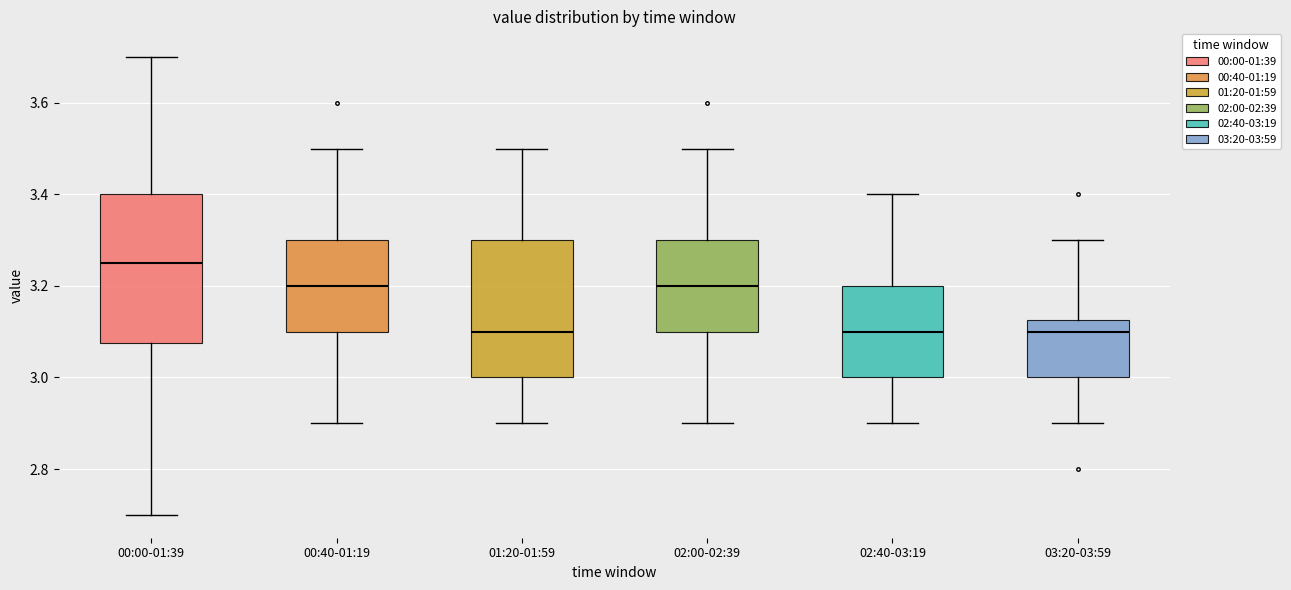

Reading left to right, read every box against the y-axis: the position of its median line, the range the box covers, and the ends of its whiskers. The values are not printed on the chart, so give them approximately, as read against the axis.

00:00-01:39: median 3.26, box 3.08 to 3.40, whiskers 2.70 to 3.70
00:40-01:19: median 3.20, box 3.10 to 3.30, whiskers 2.90 to 3.50
01:20-01:59: median 3.10, box 3.00 to 3.30, whiskers 2.90 to 3.50
02:00-02:39: median 3.20, box 3.10 to 3.30, whiskers 2.90 to 3.50
02:40-03:19: median 3.10, box 3.00 to 3.20, whiskers 2.90 to 3.40
03:20-03:59: median 3.10, box 3.00 to 3.12, whiskers 2.90 to 3.30